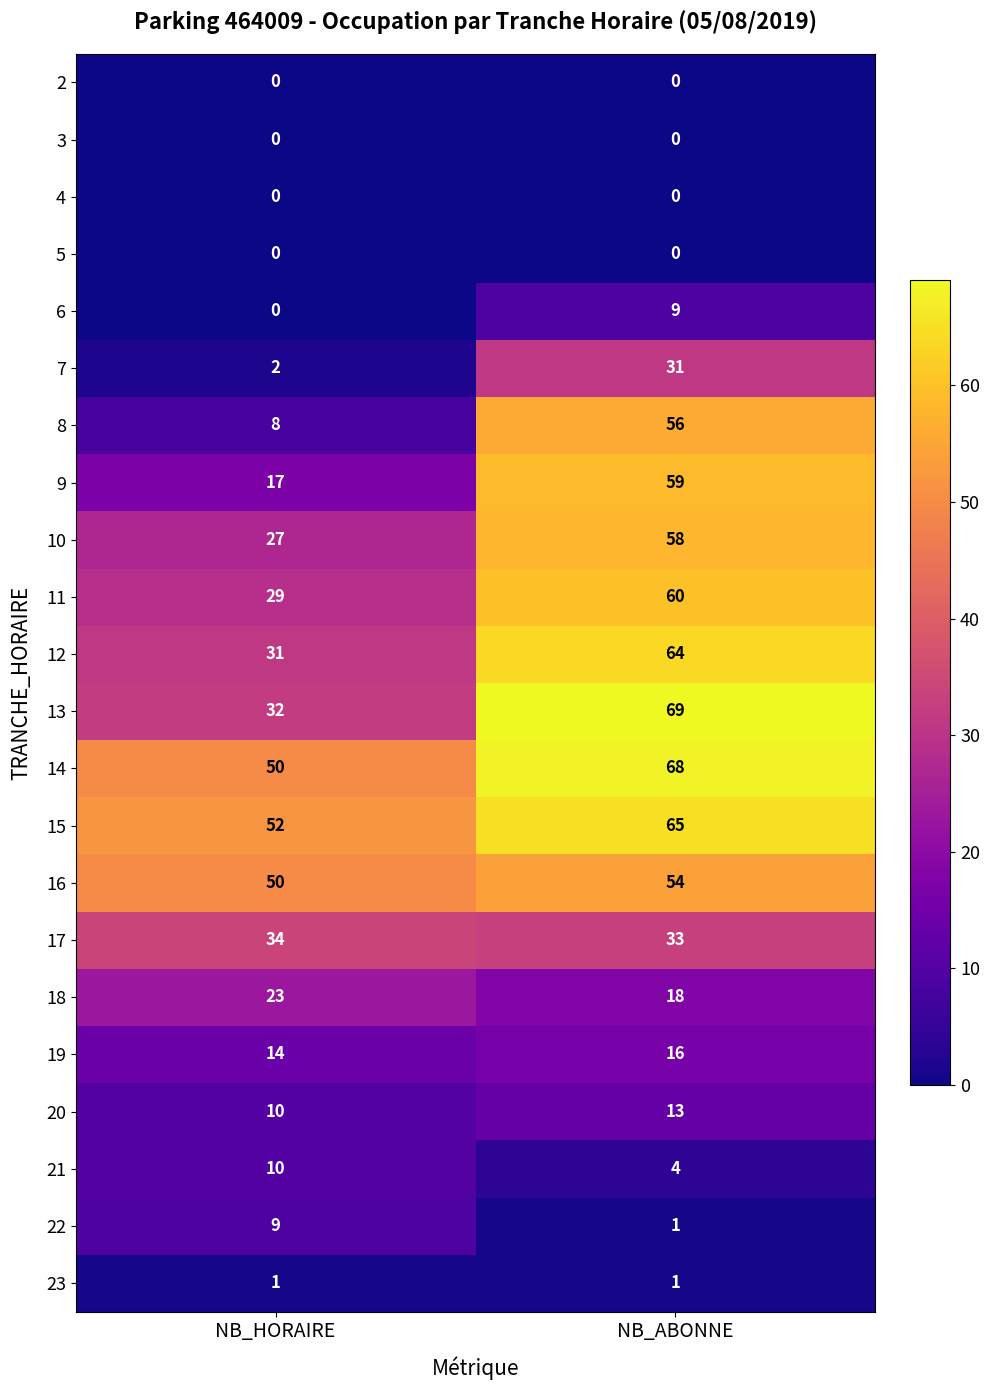

Is it true that 19 equals 14 at NB_HORAIRE?

True